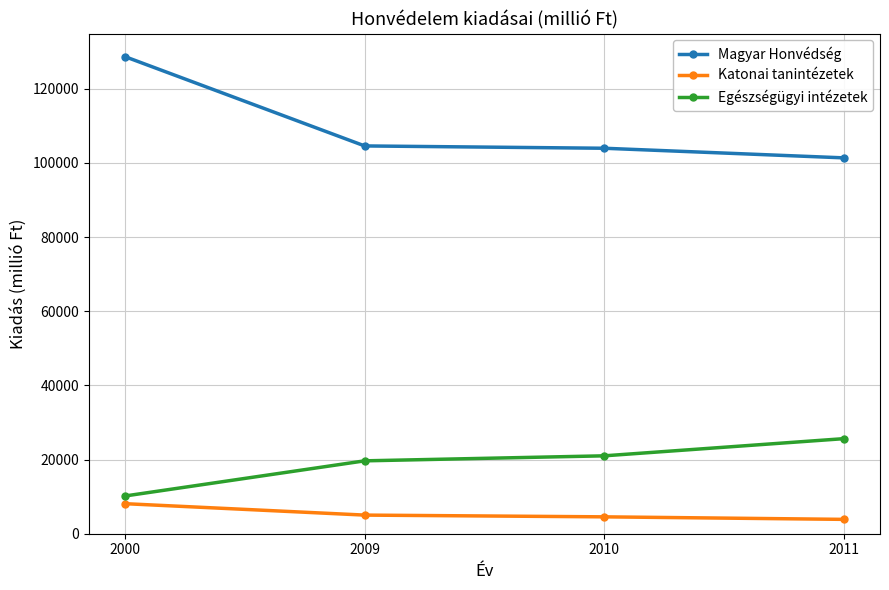

The value of Magyar Honvédség at 2009 is 104603.0. True or false?

True